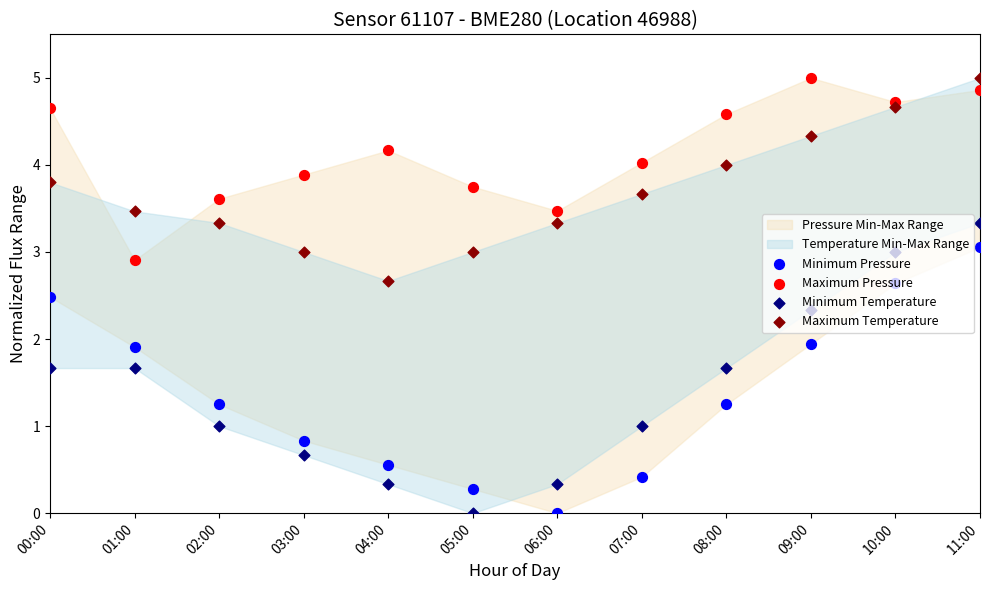

Is the value of Minimum Pressure at 09:00 greater than the value of Maximum Pressure at 00:00?

No